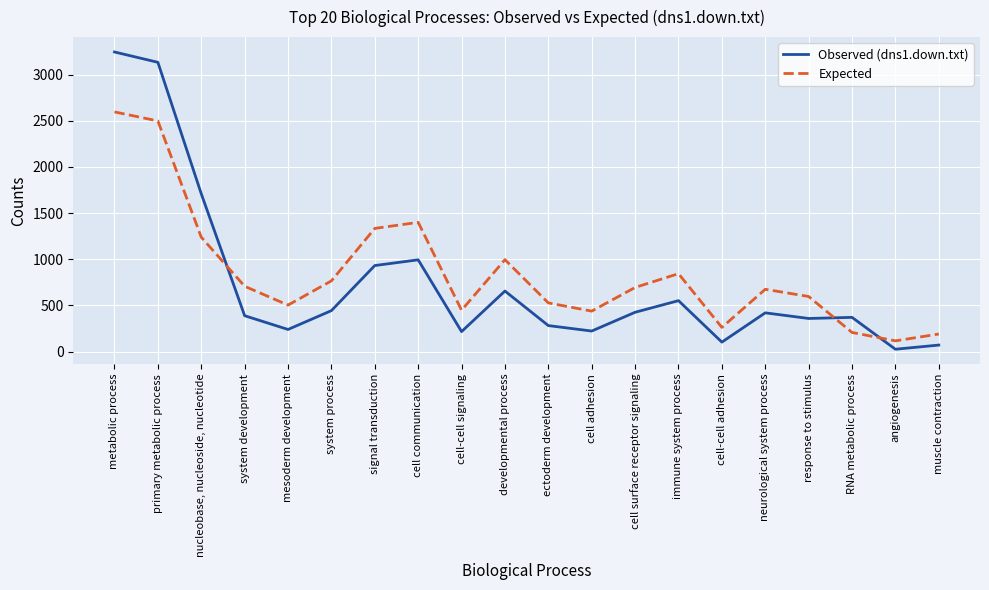

What is the sum of all Observed (dns1.down.txt) values?

14790.0